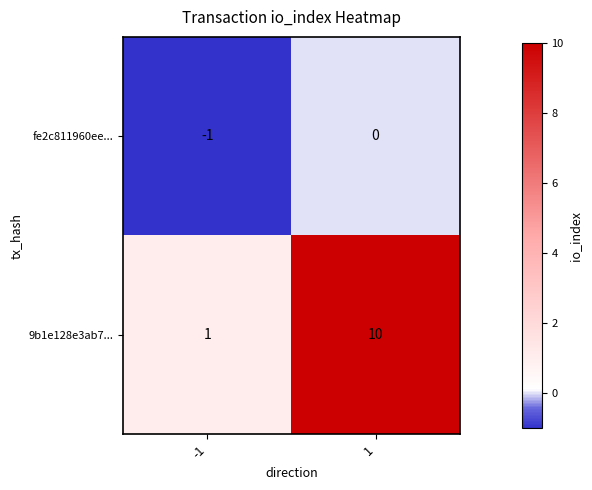

Between -1 and 1, which series saw the biggest shift?

9b1e128e3ab7...